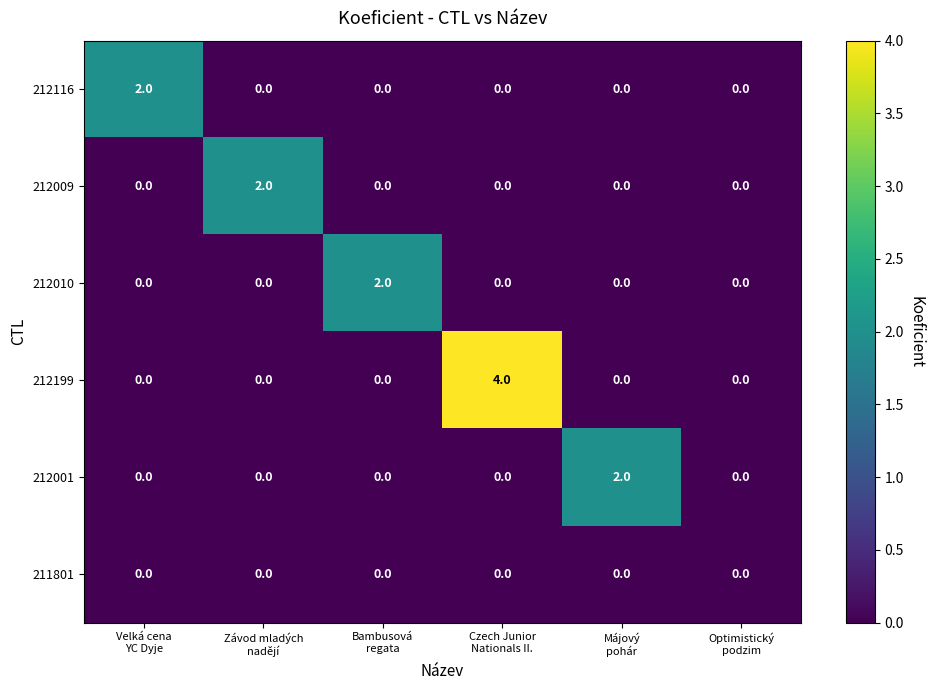

Count the number of categories in the chart.

6